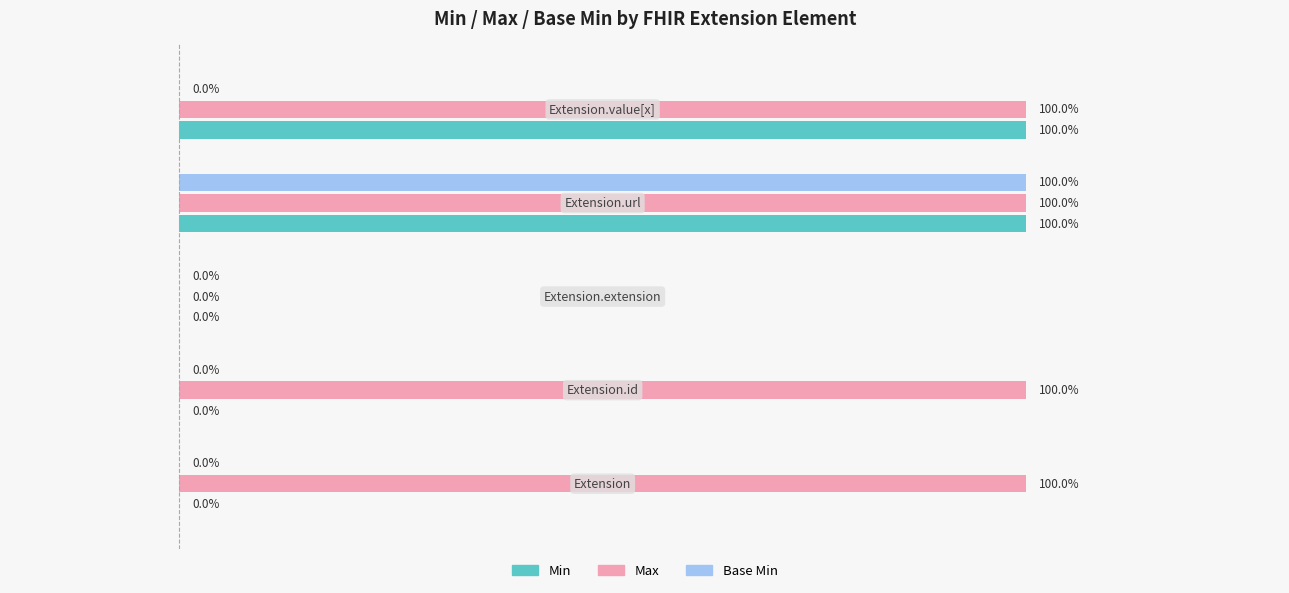

What is the difference between the Max values at Extension.extension and Extension?

1